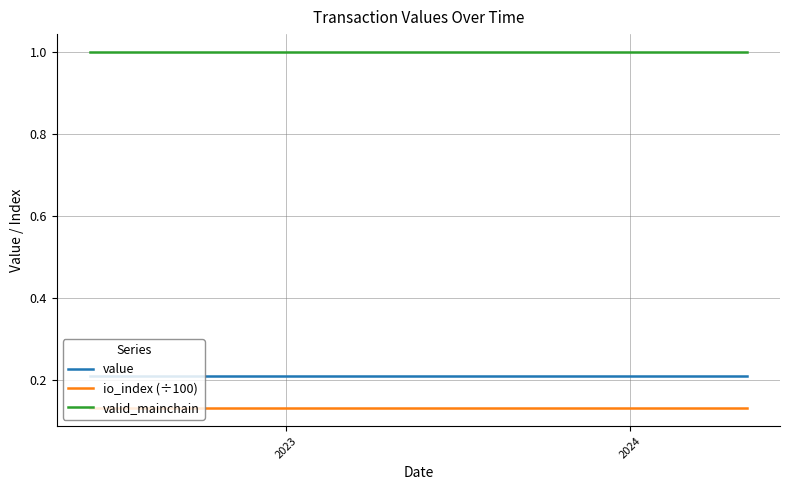

Which series has the largest total across all categories?

valid_mainchain